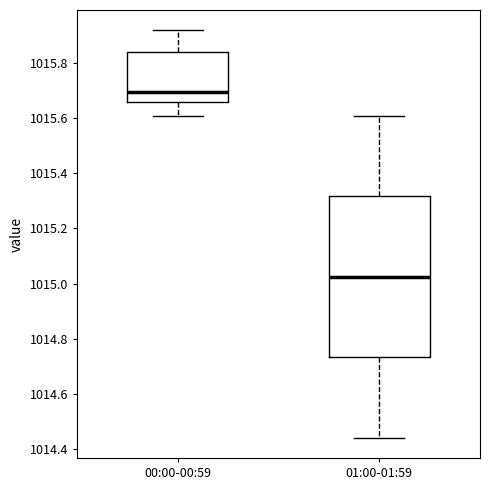

Where does the lower whisker of the box for 00:00-00:59 end on the y-axis? The values are not printed on the chart, so give them approximately, as read against the axis.

1015.62